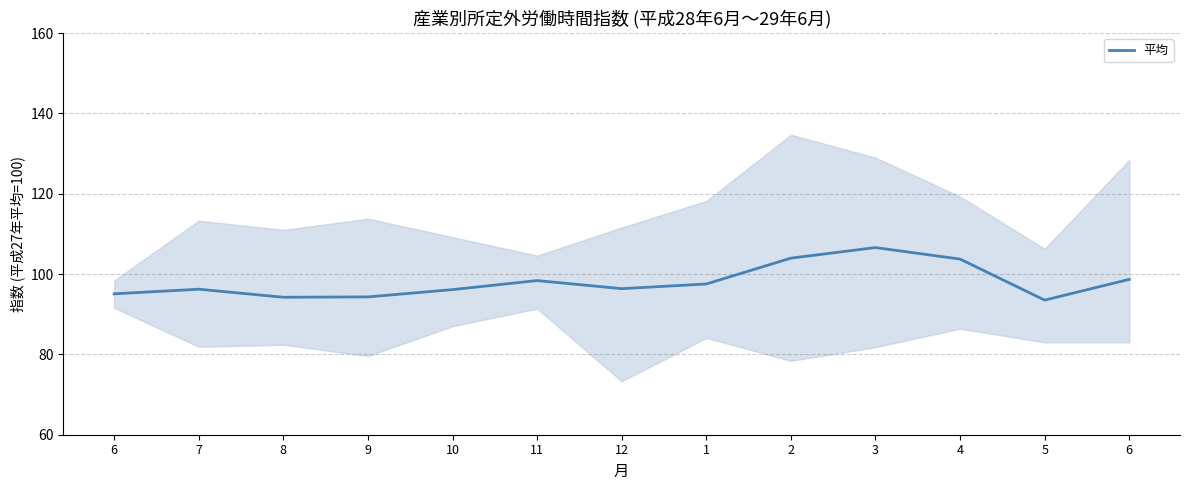

What is the value of the 7th point from the left?

96.4